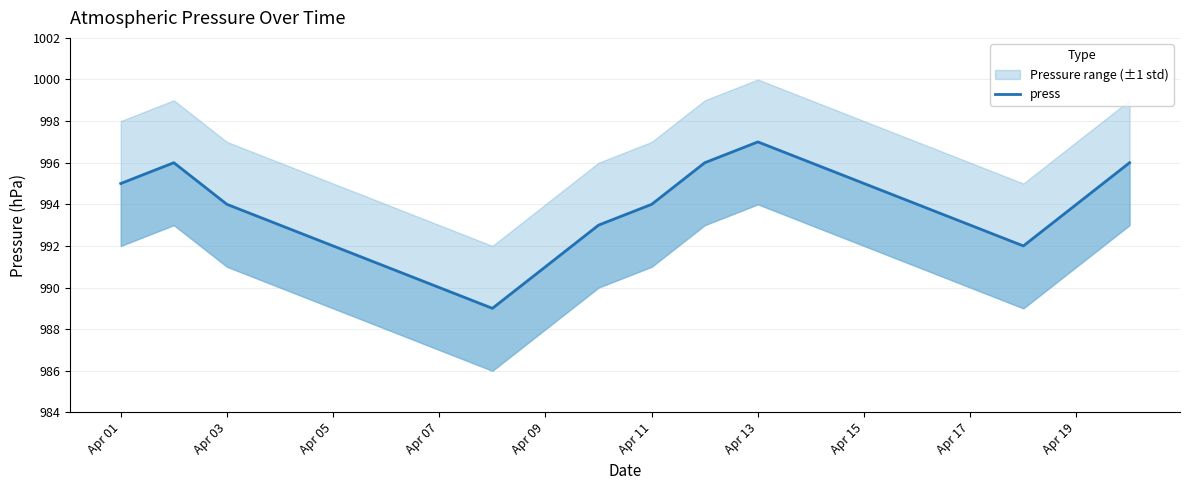

Is this an area chart (filled region under the line)?

No